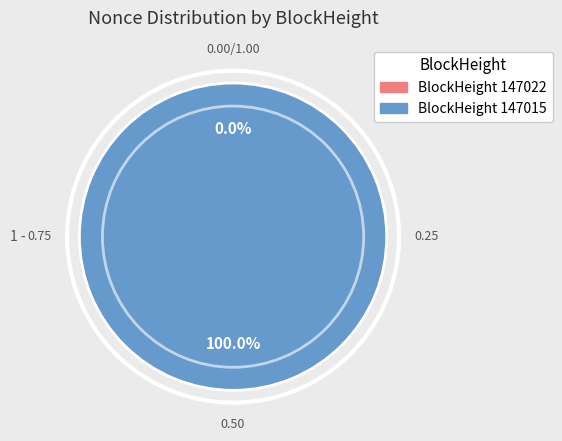

Which has a higher value, 147015 or 147022?

147015